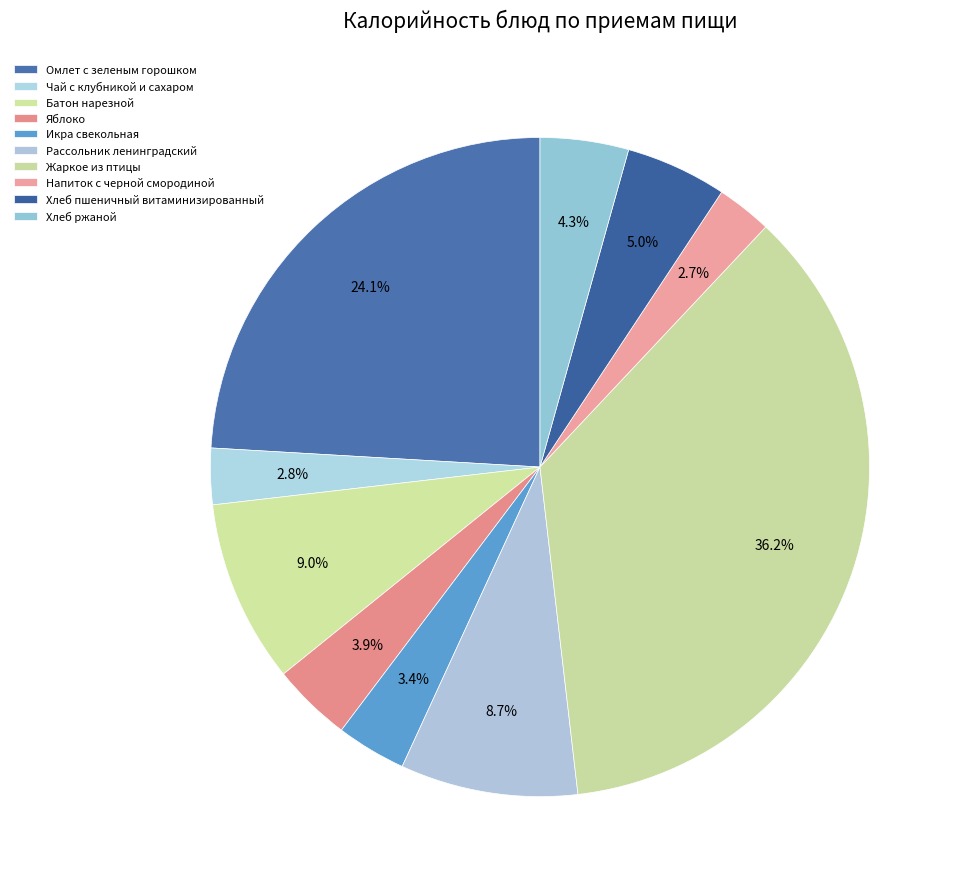

How many segments does this pie chart have?

10